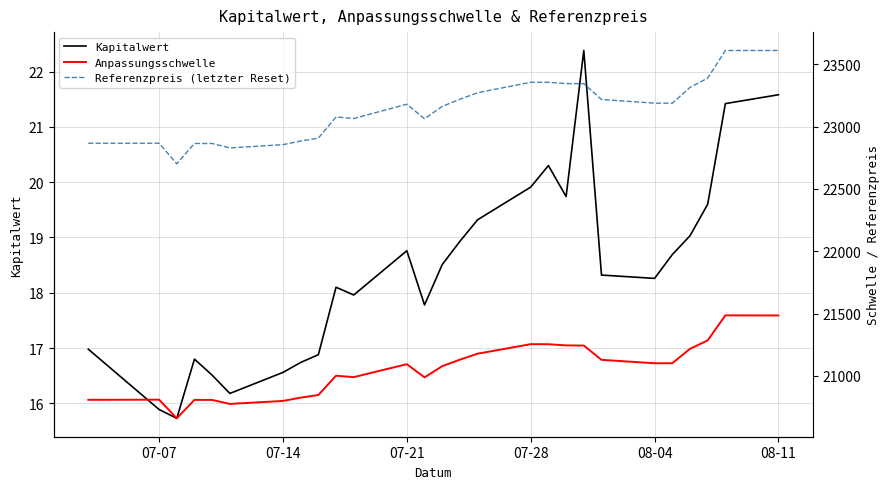

Does the chart display data point markers on the line(s)?

No